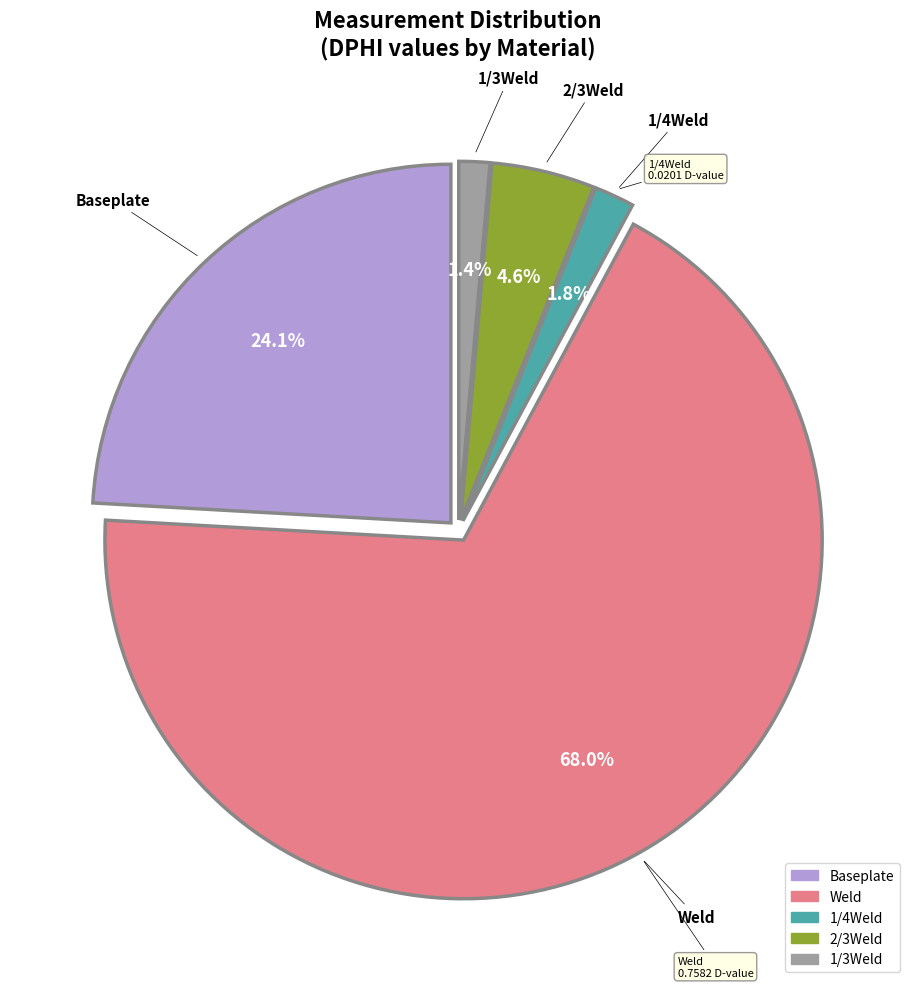

Does any single category account for the majority?

Yes